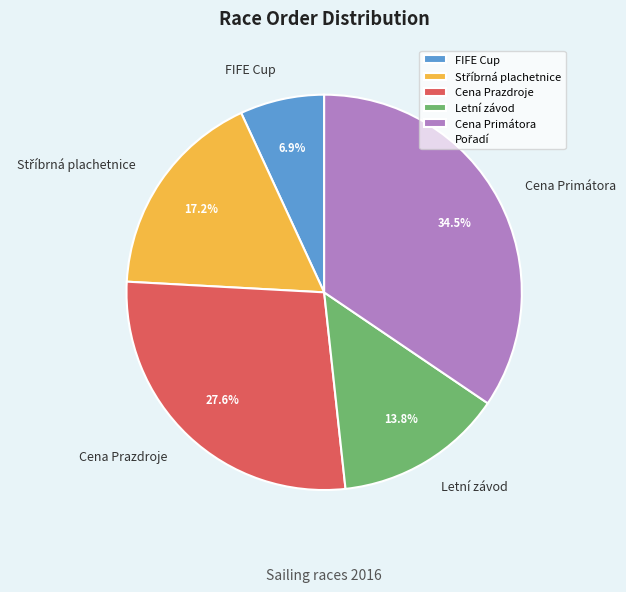

Is there a majority slice in this chart?

No